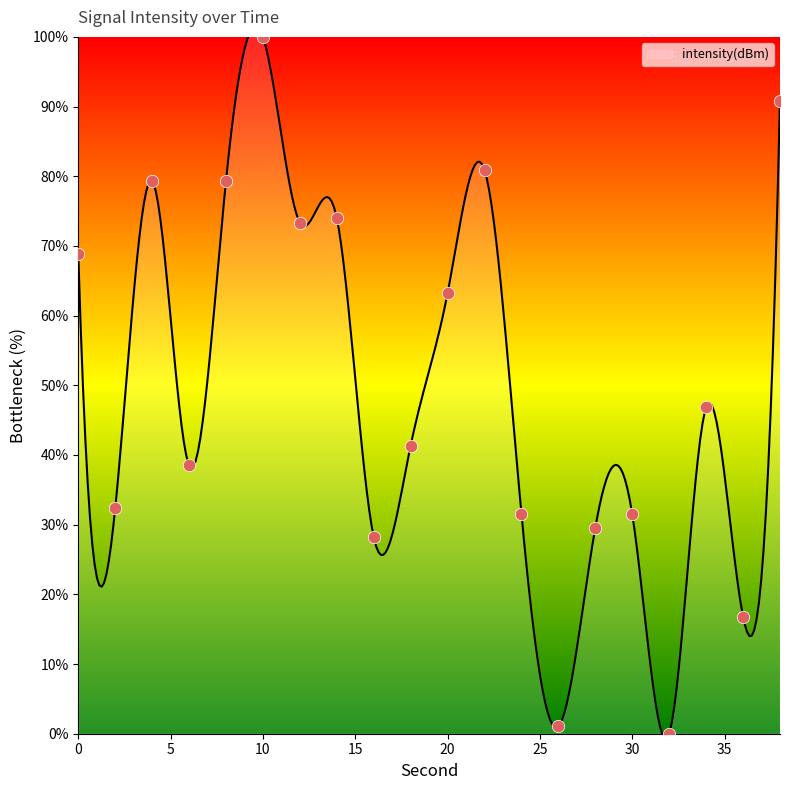

Between 16 and 10, which is larger?

10